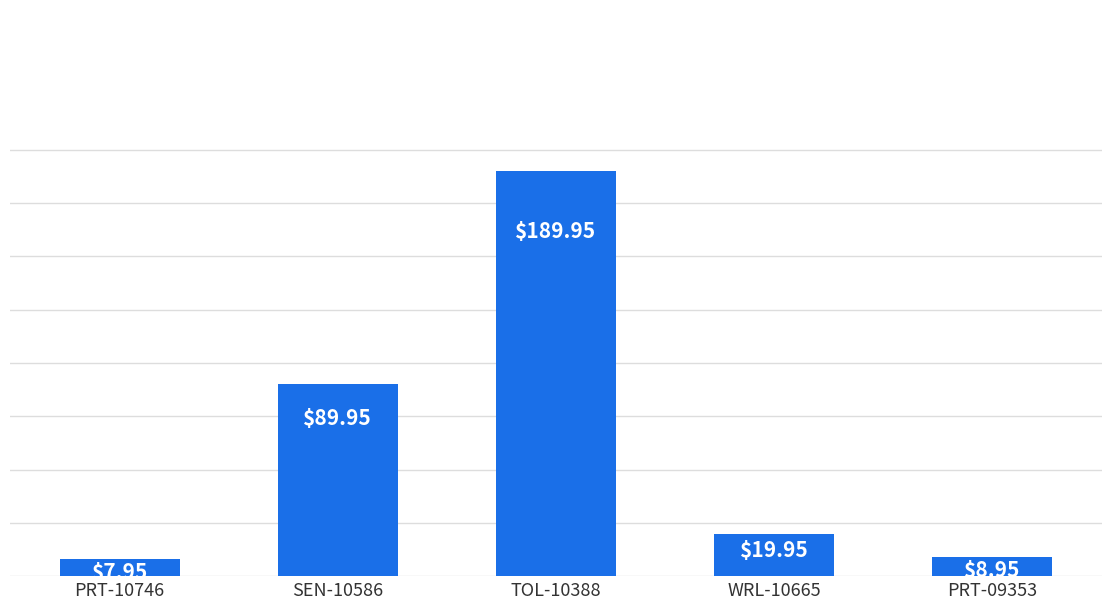

What is the ratio of the value at SEN-10586 to the value at TOL-10388?

0.5